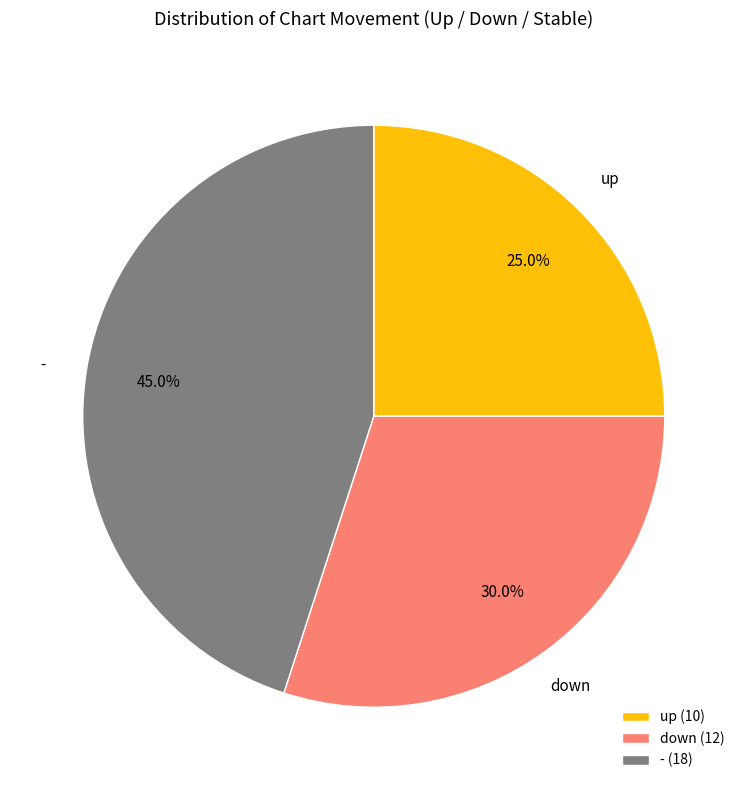

Does up account for over 50% of the chart?

No